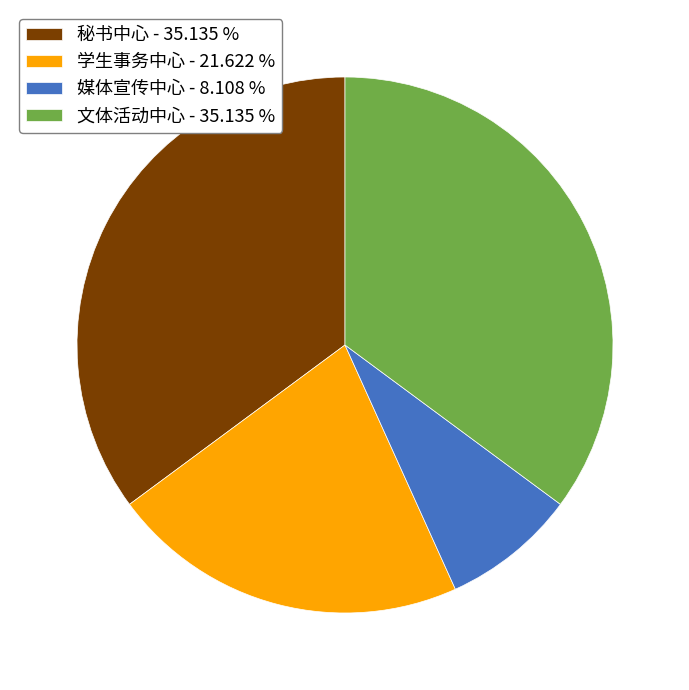

How many slices are in this pie chart?

4